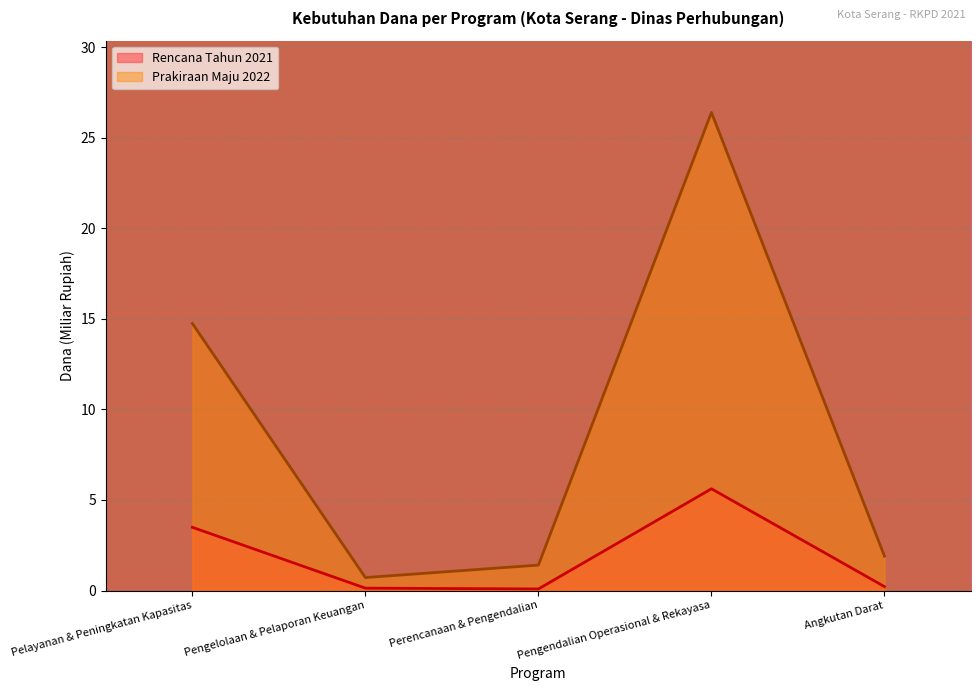

Where is Prakiraan Maju 2022 nearest to the value 13?

Pelayanan & Peningkatan Kapasitas